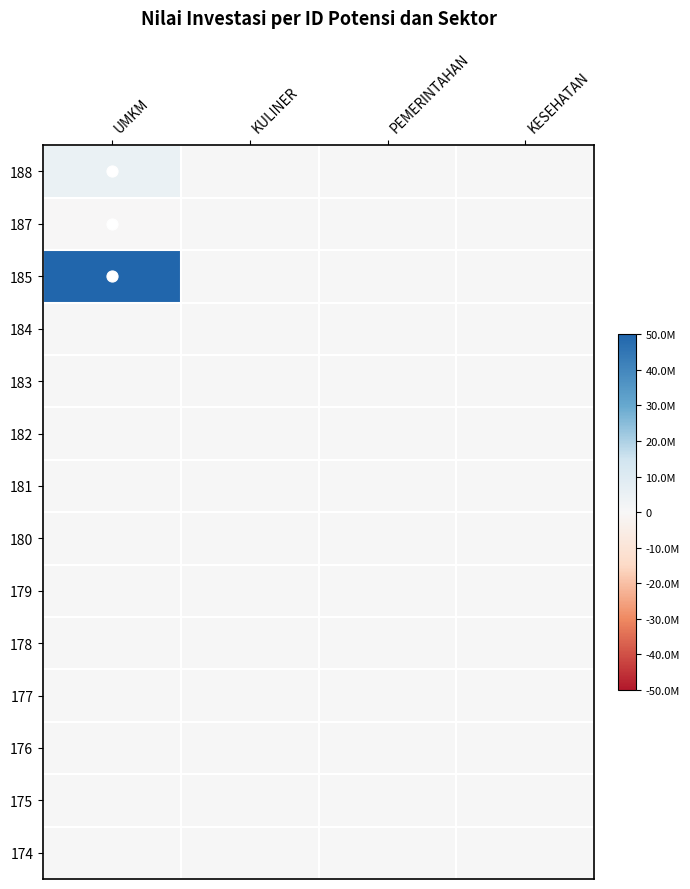

Which has a higher value, UMKM or PEMERINTAHAN?

UMKM